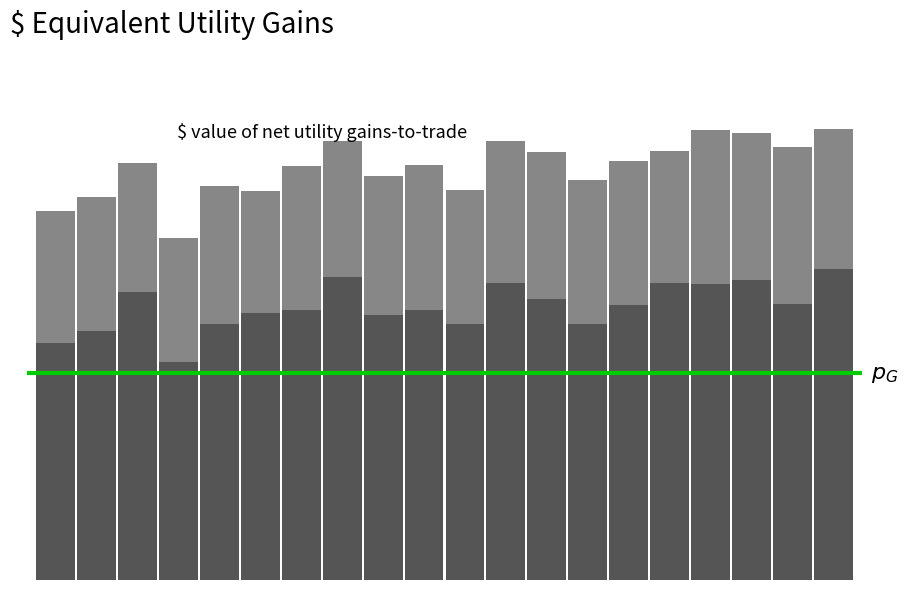

Does the chart contain any negative values?

No